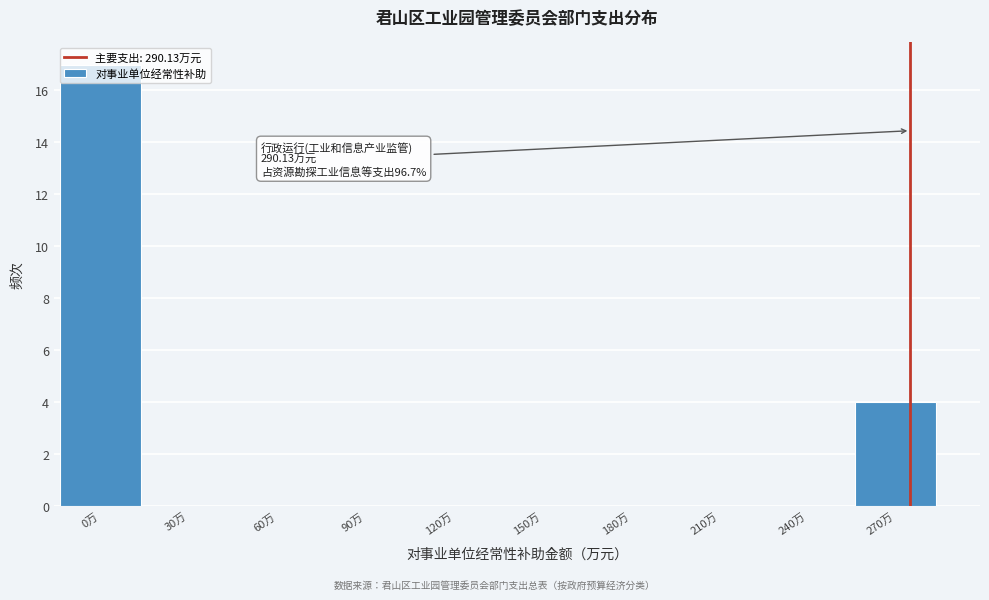

At which label is the value closest to 8?

270万